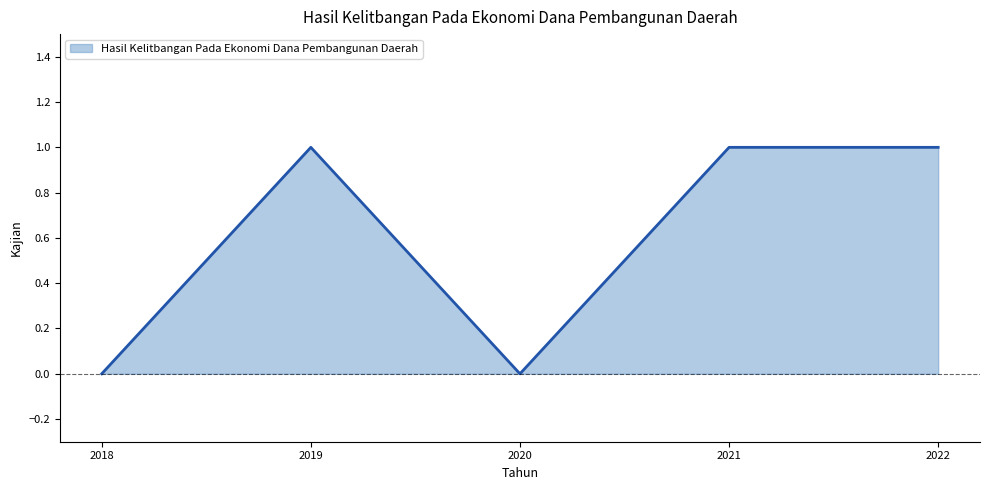

What is the difference between the second highest and second lowest values?

1